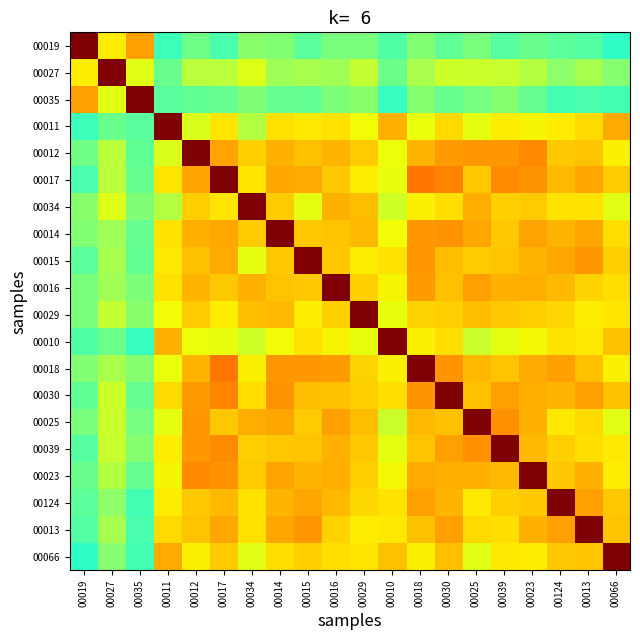

How many distinct data groups are displayed?

20